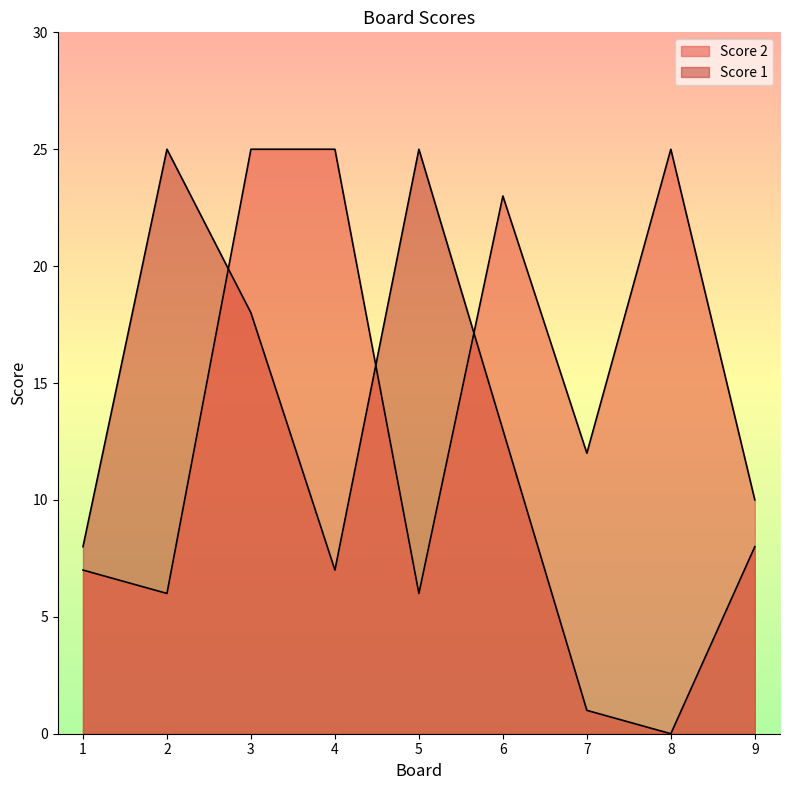

At which category does Score 2 reach its first local peak?

2